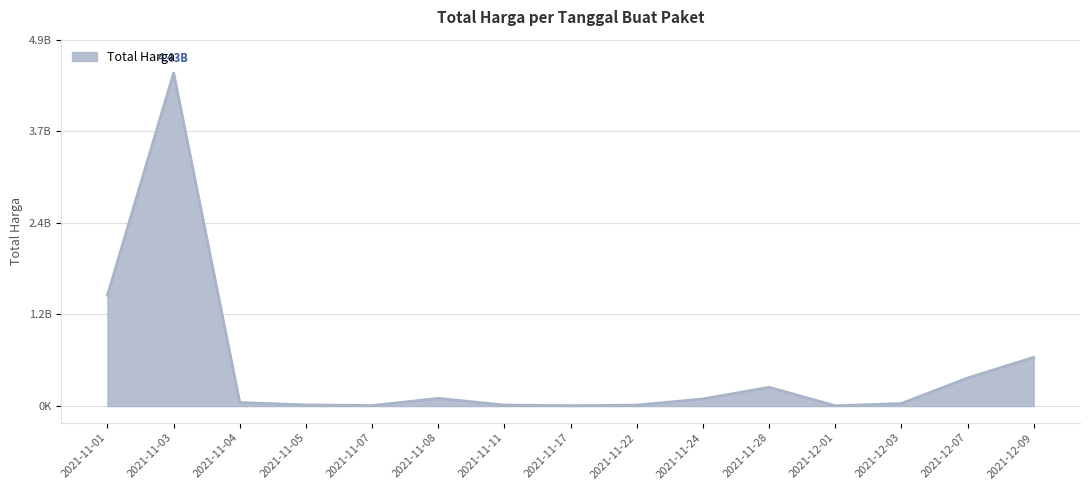

Between 2021-11-03 and 2021-11-01, which is larger?

2021-11-03